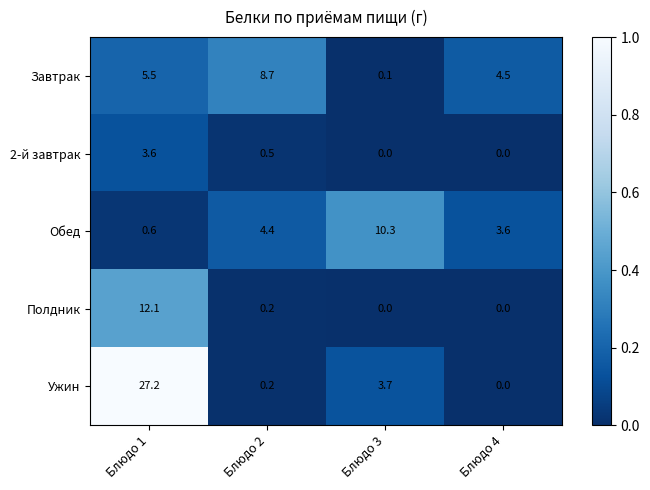

How many distinct data groups are displayed?

5